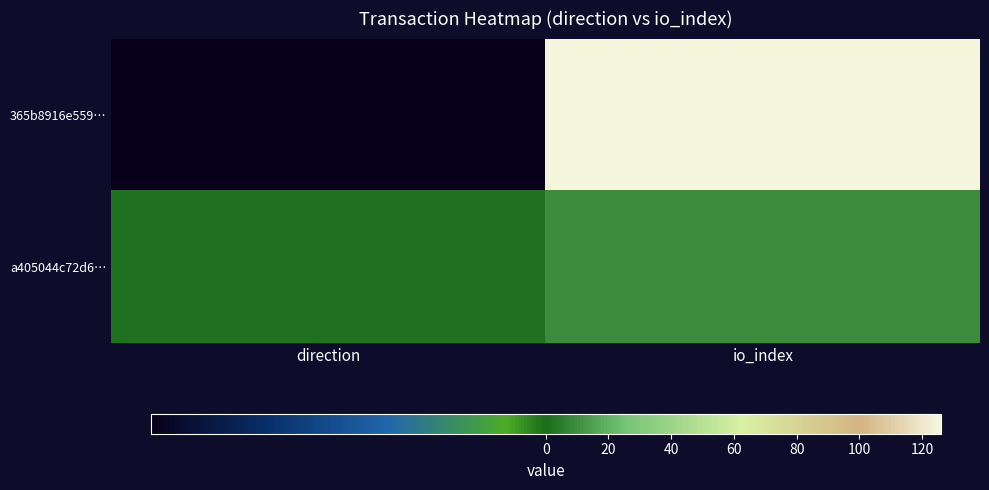

Reading right to left, extract all data points from this chart.

365b8916e559…: io_index=126	direction=-1
a405044c72d6…: io_index=9	direction=1